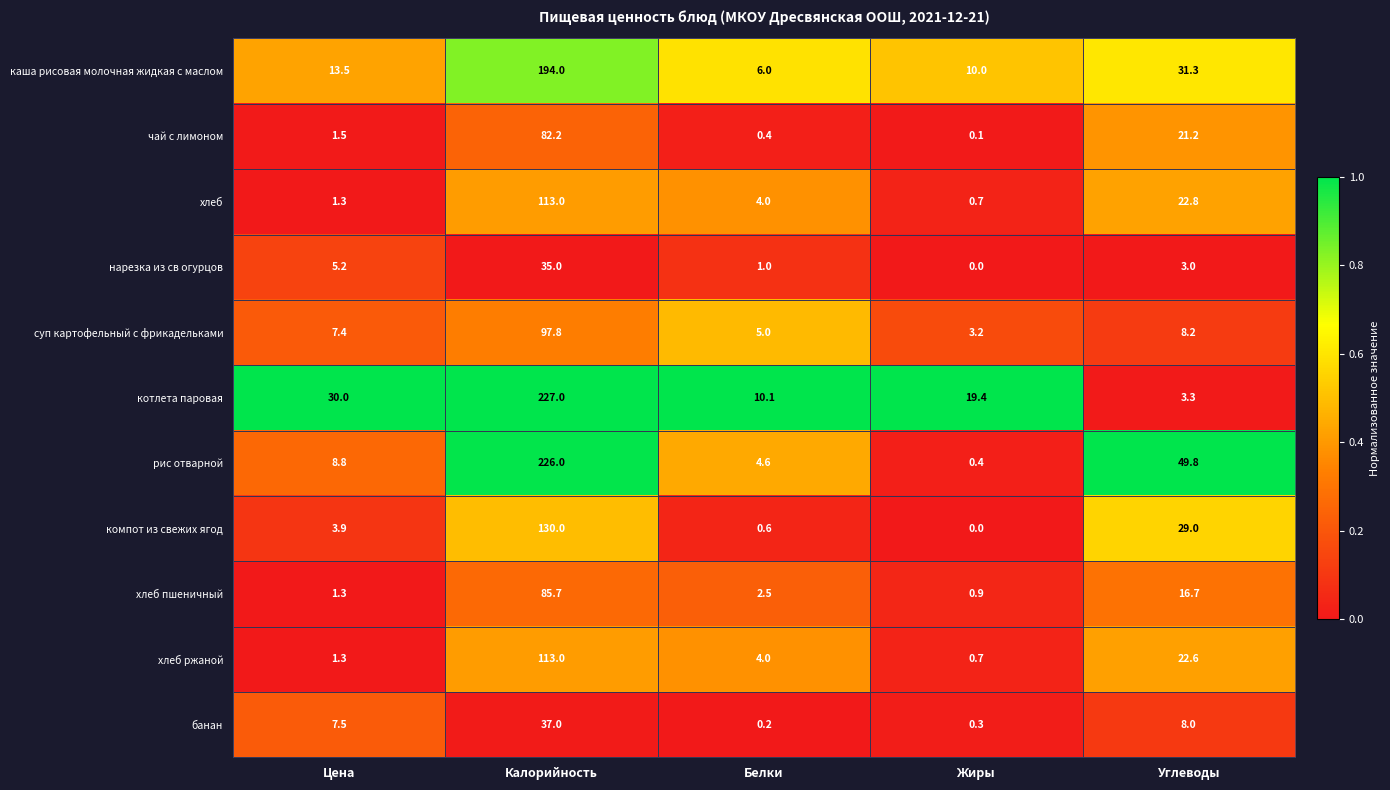

At how many categories does at least one series exceed 0?

5